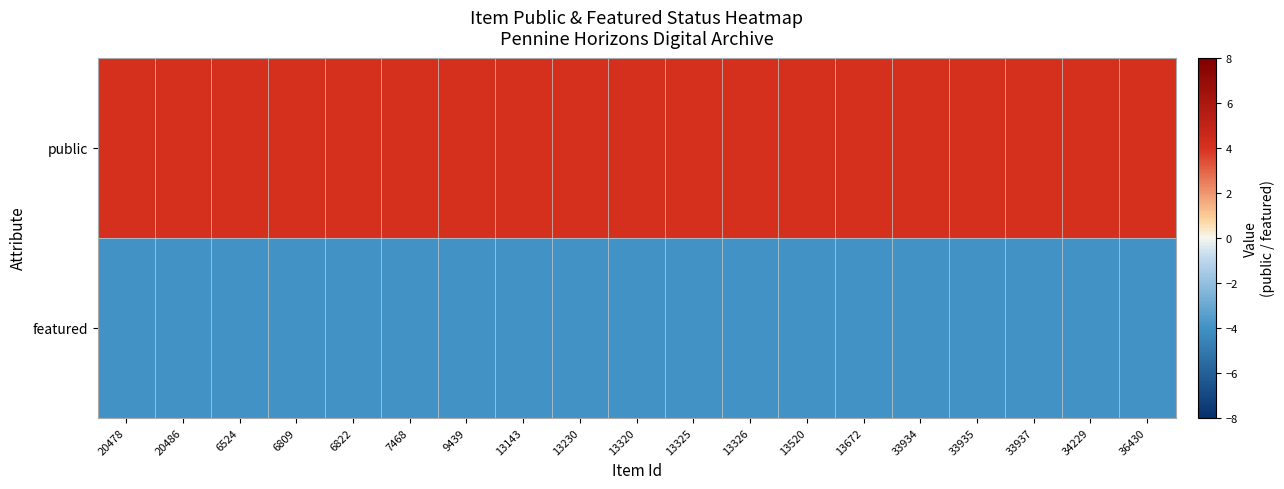

List the series in order of their overall mean, lowest first.

featured, public